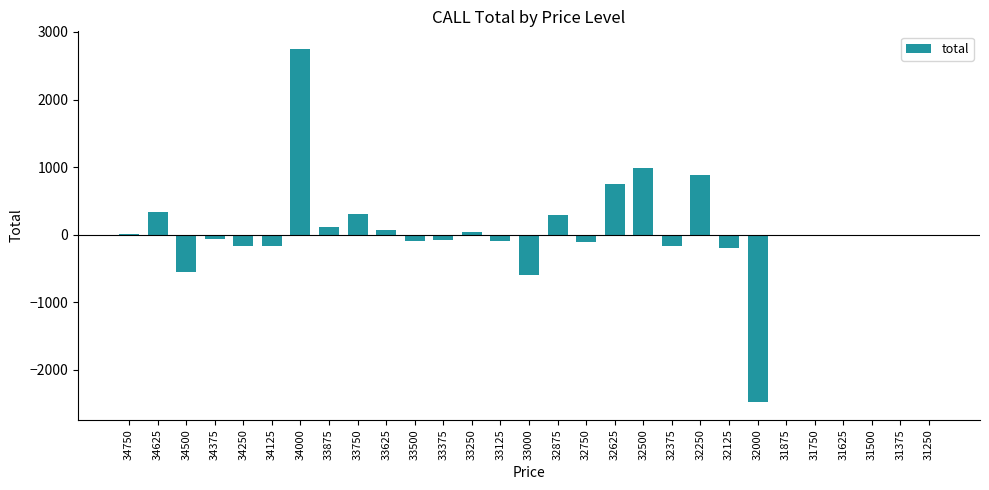

Where does the data first go above 0?

34750